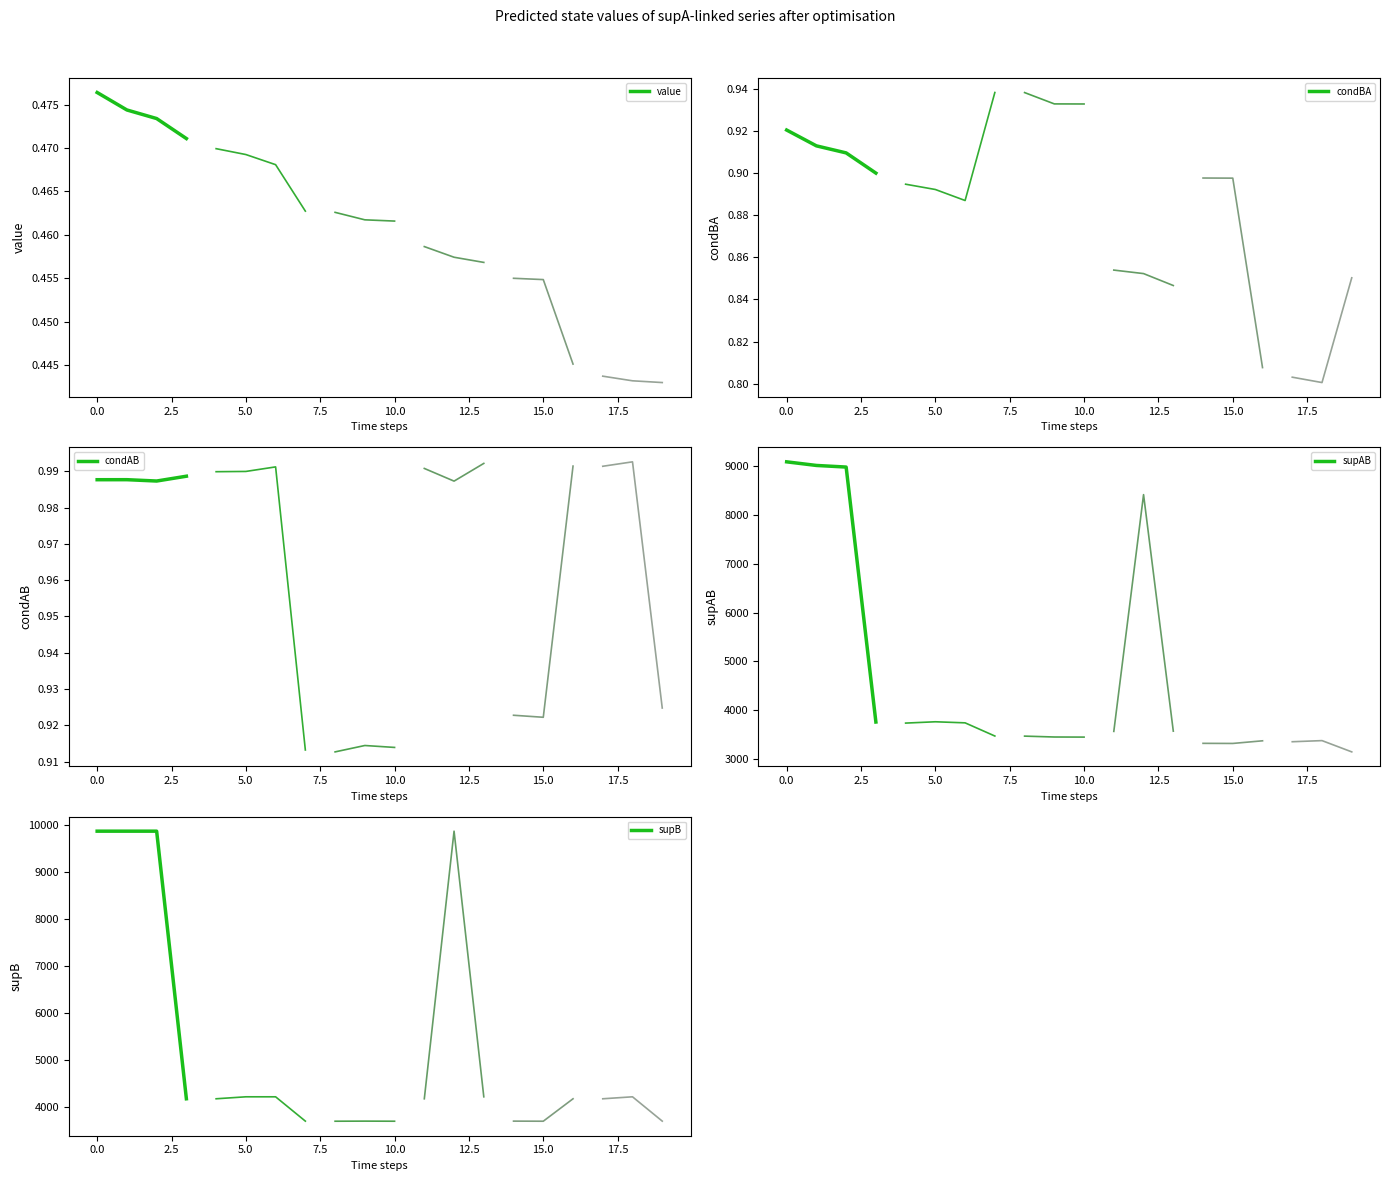

What is the minimum value for supB?

4176